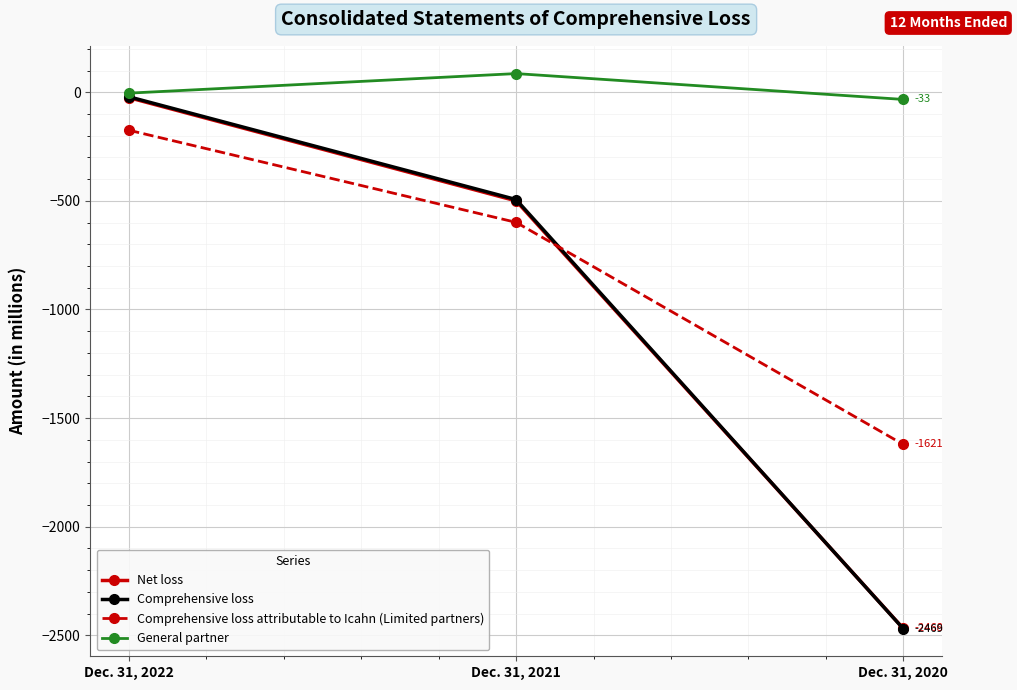

What is the difference between the Comprehensive loss values at Dec. 31, 2021 and Dec. 31, 2022?

473